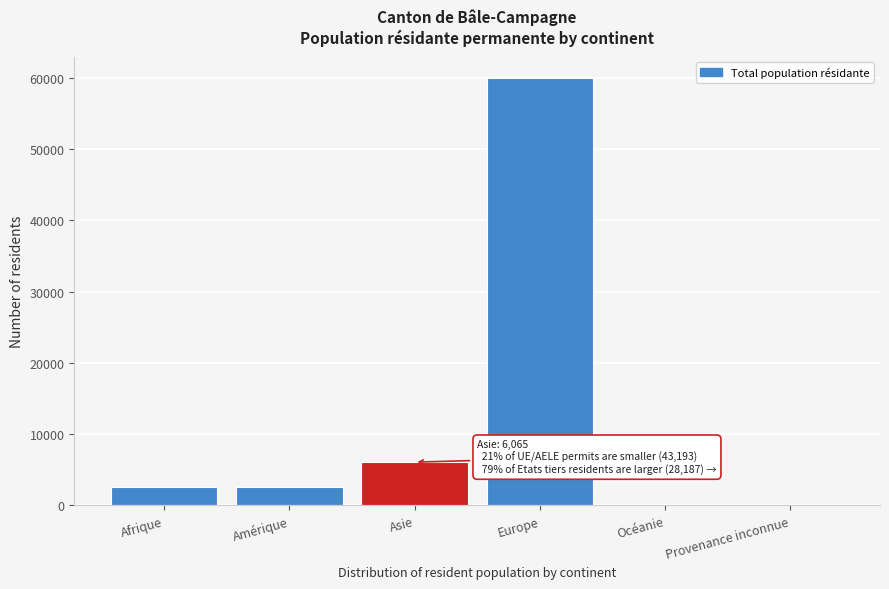

The chart shows a value of 20085 at Europe. True or false?

False